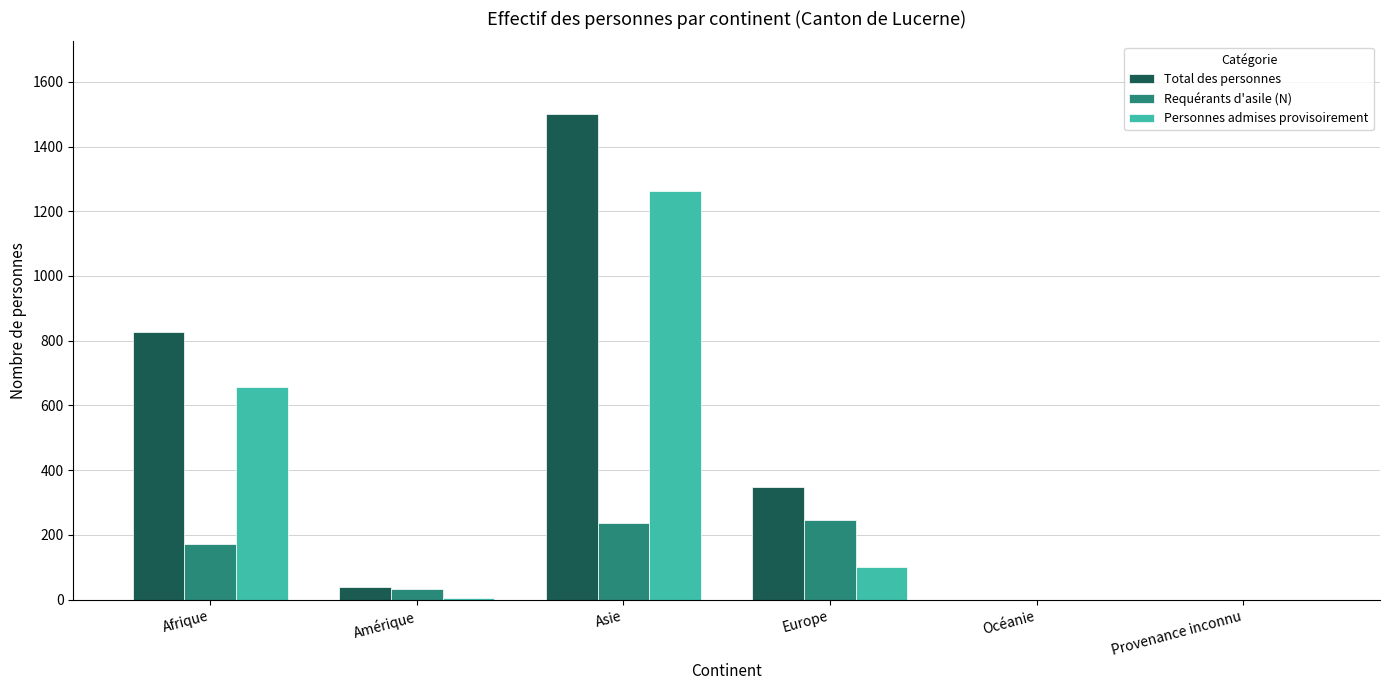

What is the difference between the Total des personnes values at Provenance inconnu and Afrique?

827